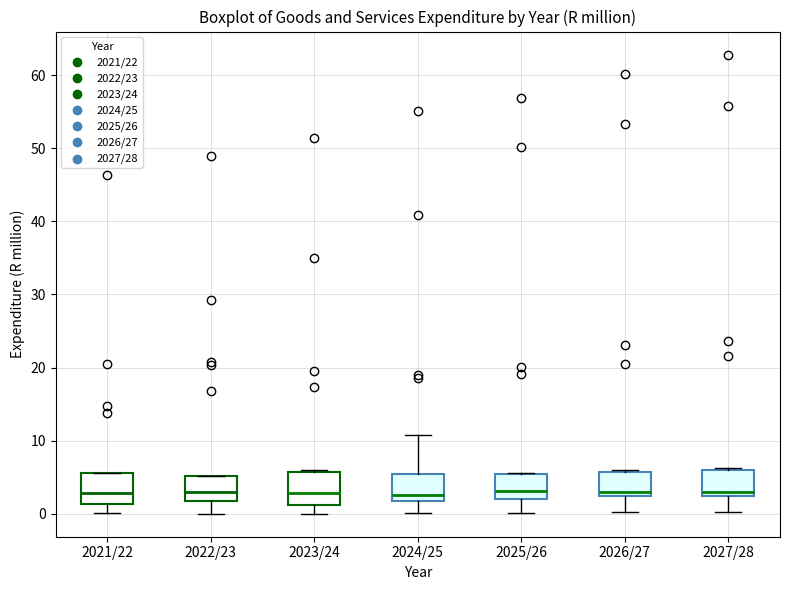

Where is the upper edge of the box for 2023/24 on the y-axis? The values are not printed on the chart, so give them approximately, as read against the axis.

6